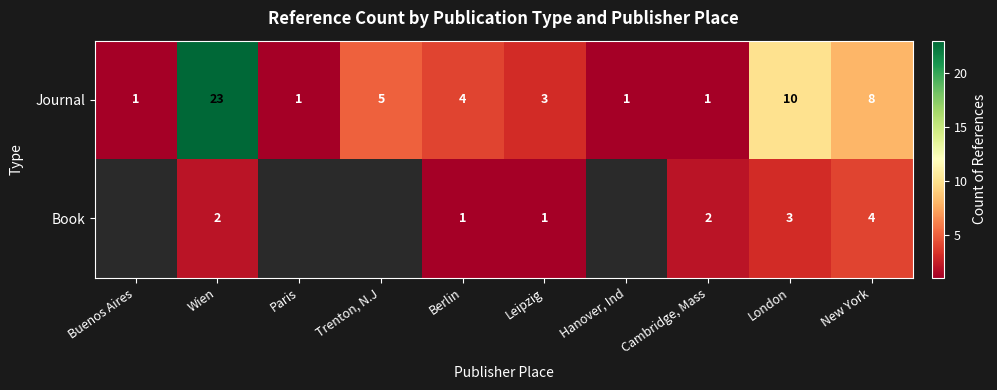

Is it true that Book equals 1 at Cambridge, Mass?

False